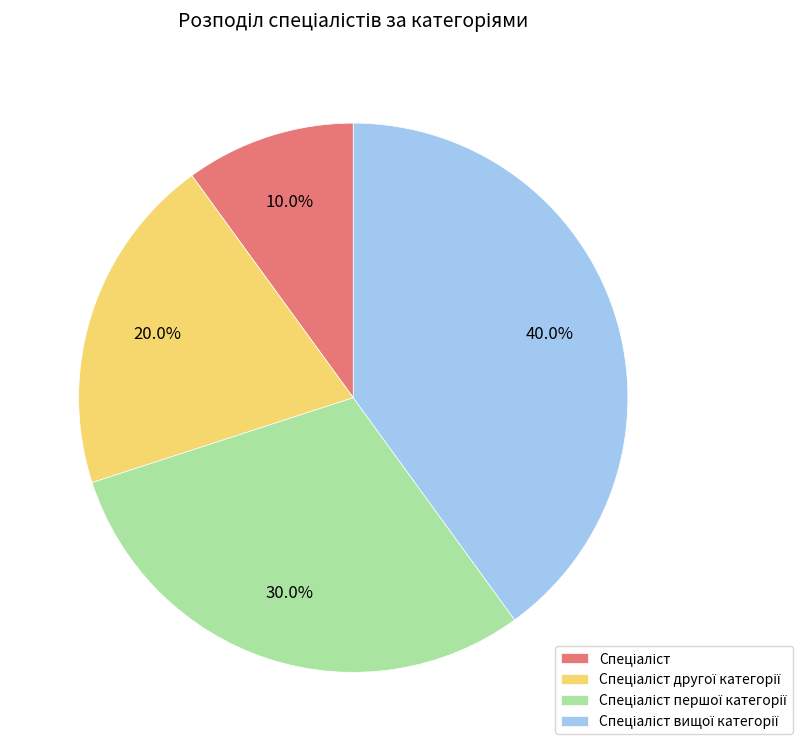

Is there a majority slice in this chart?

No